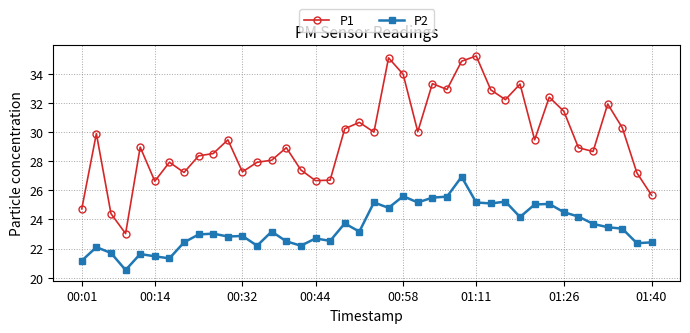

List the series in order of their peak value, lowest first.

P2, P1